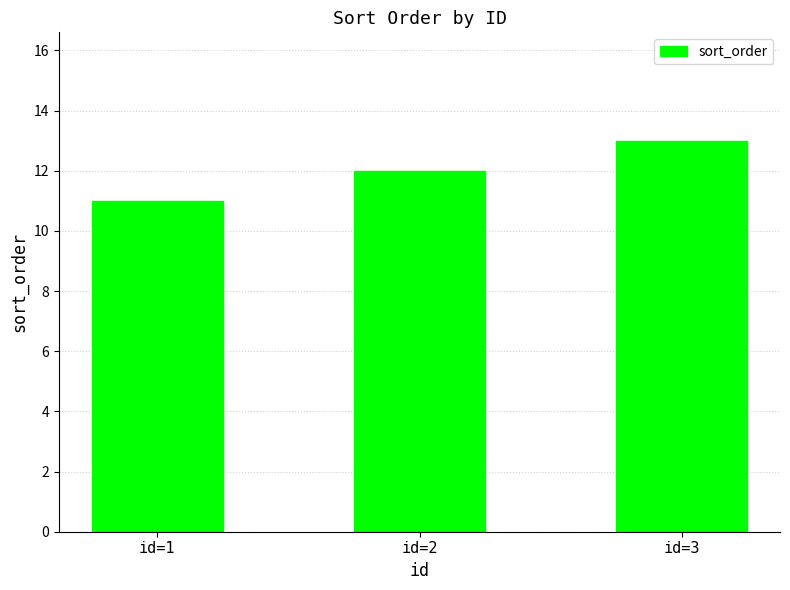

What is the greatest value displayed?

13